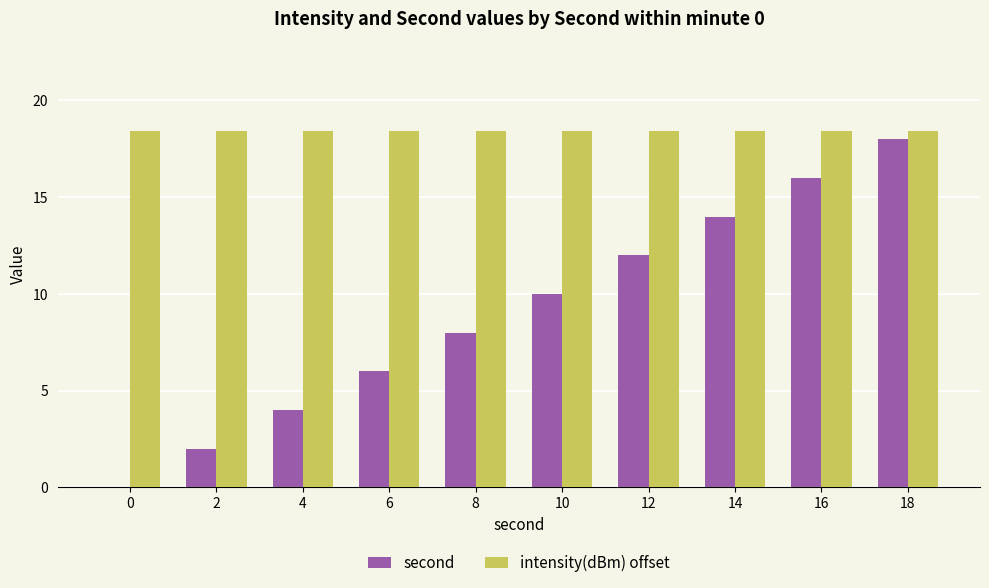

How many series are shown in this chart?

2